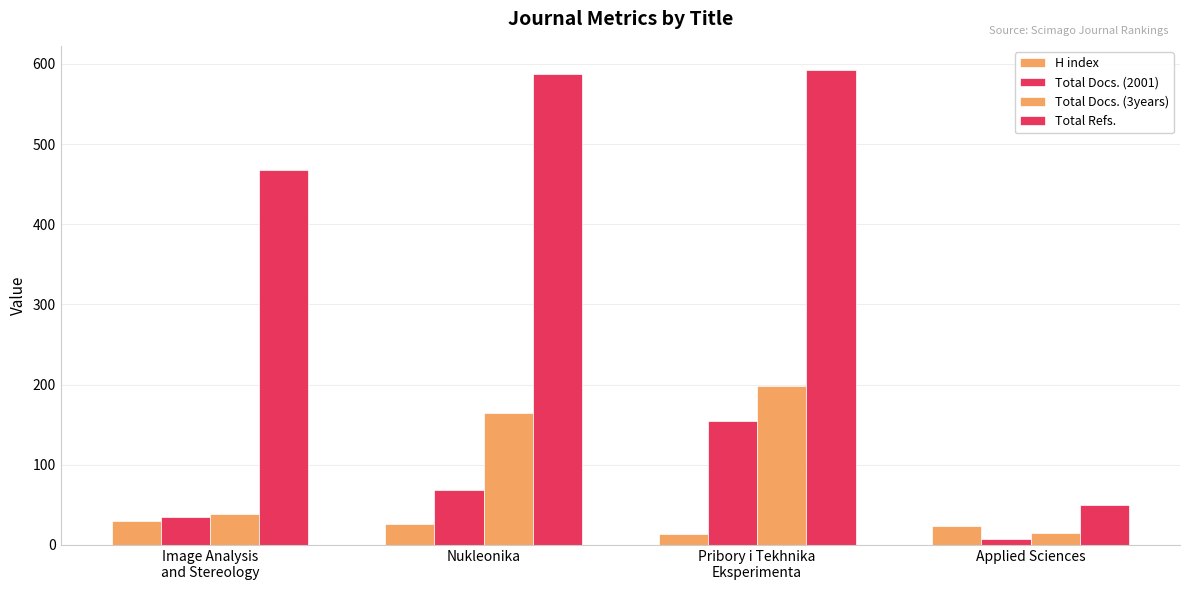

How many distinct data groups are displayed?

4